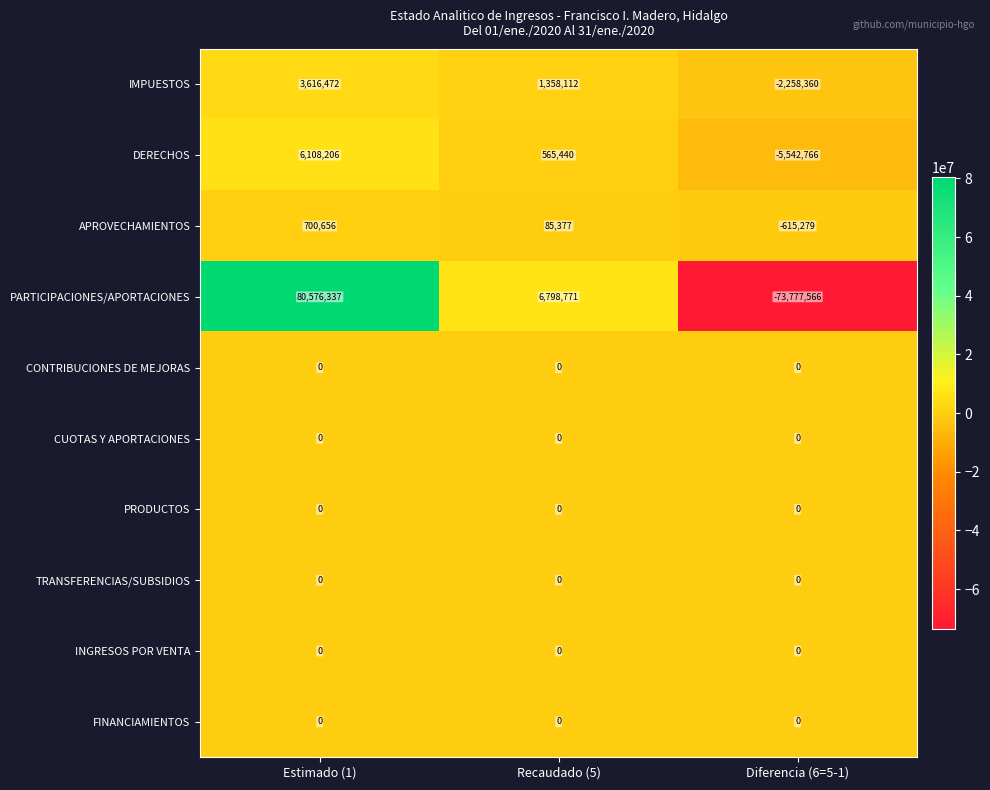

Which series changed the most between Estimado (1) and Diferencia (6=5-1)?

PARTICIPACIONES/APORTACIONES